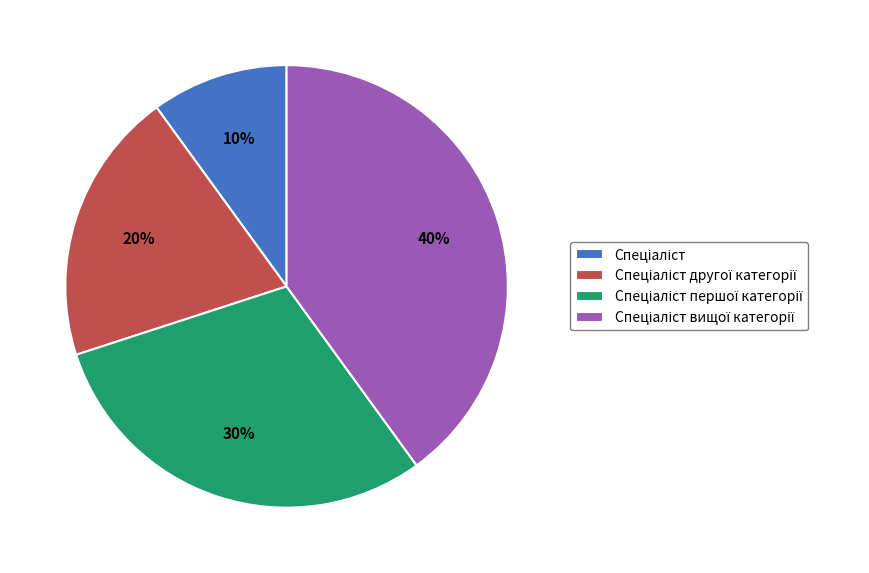

To the nearest percent, what is the difference between the largest and smallest slice percentages?

30%